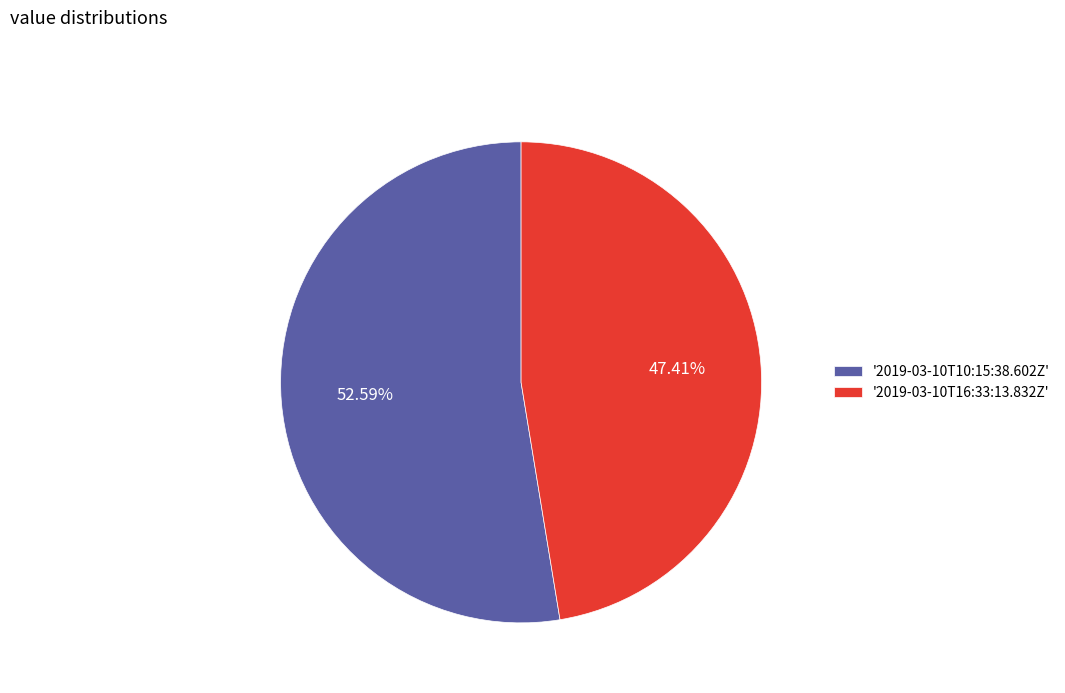

Rank the categories by value from highest to lowest.

'2019-03-10T10:15:38.602Z', '2019-03-10T16:33:13.832Z'